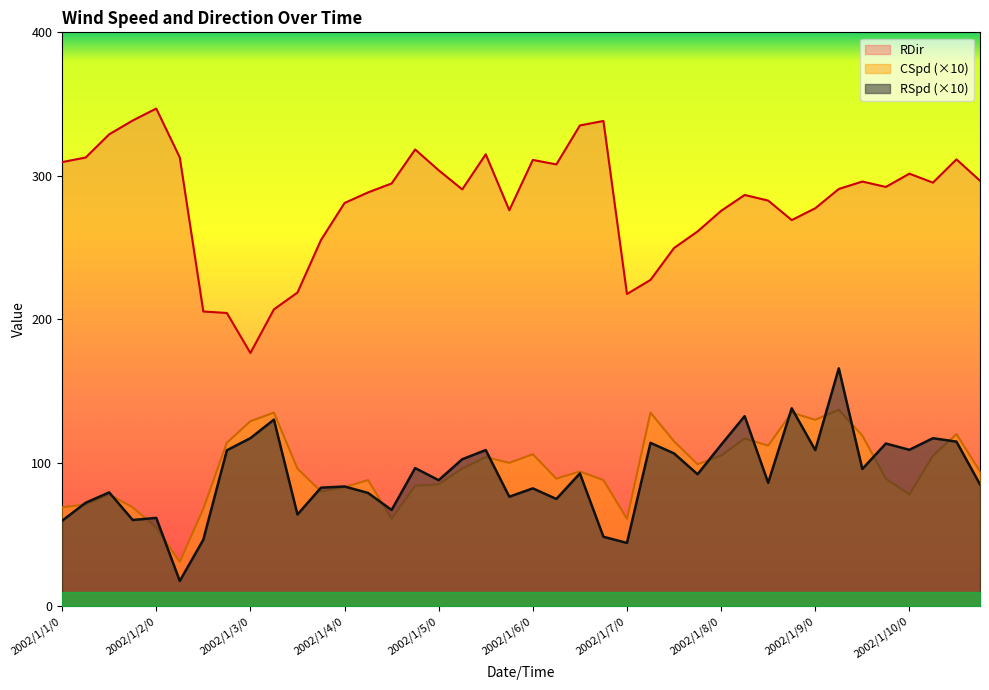

What is the value of the CSpd point at the 9th from the left?

129.0